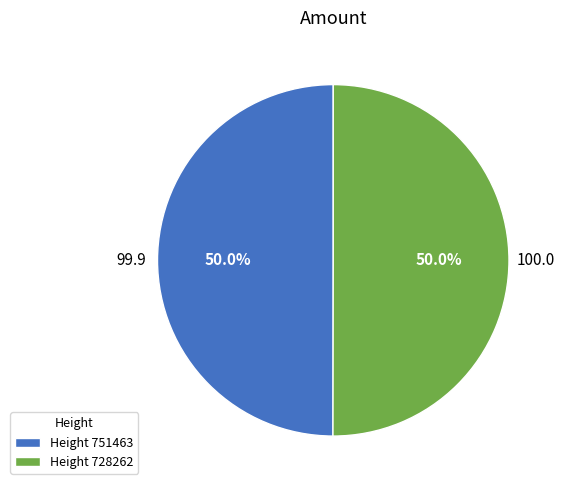

What is the ratio of the value at Height 751463 to the value at Height 728262?

1.0